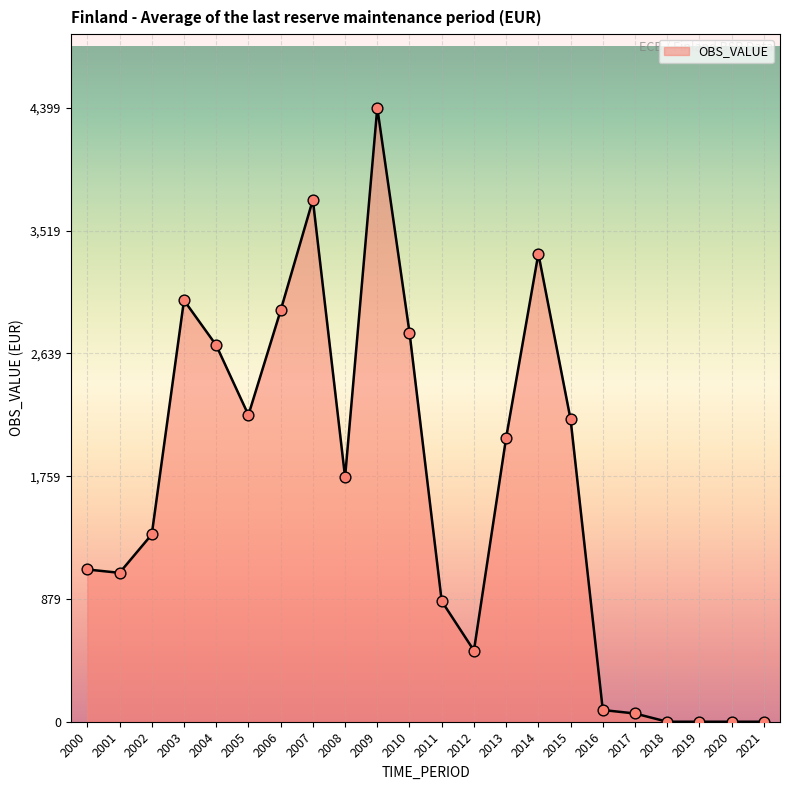

What is the change in value from 2011 to 2013?

+1172